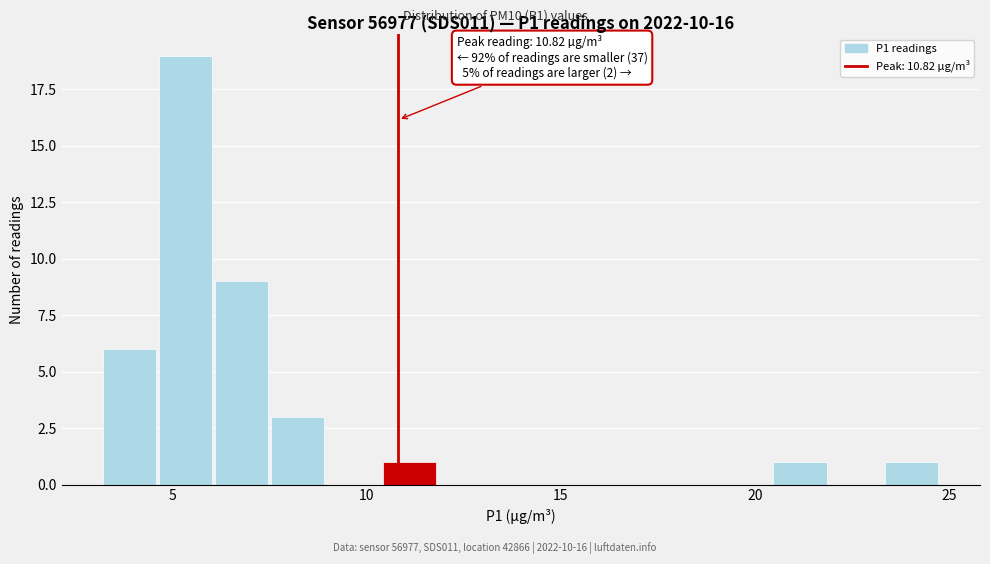

Read against the x-axis, roughly where is the centre of the tallest bar?

5.5